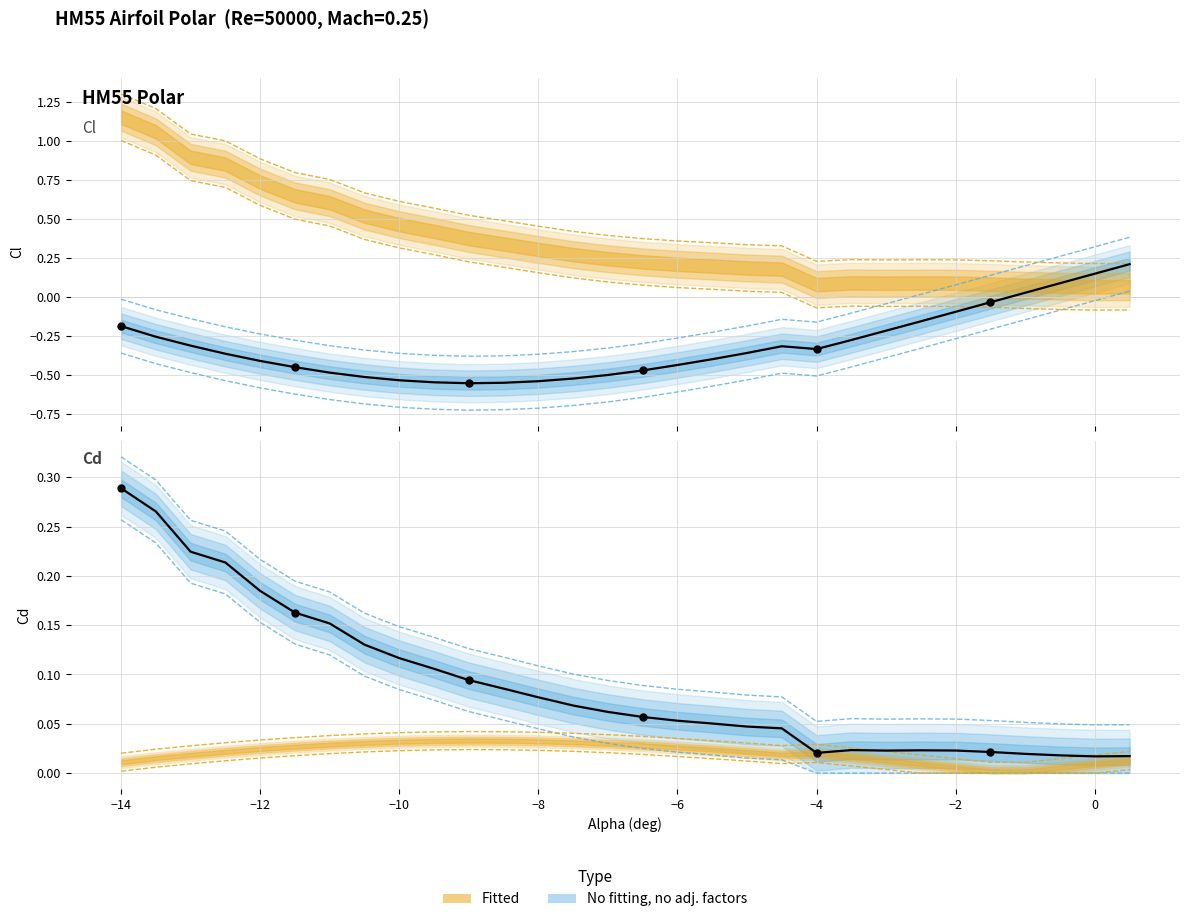

Which series reaches the minimum Y coordinate?

Cl